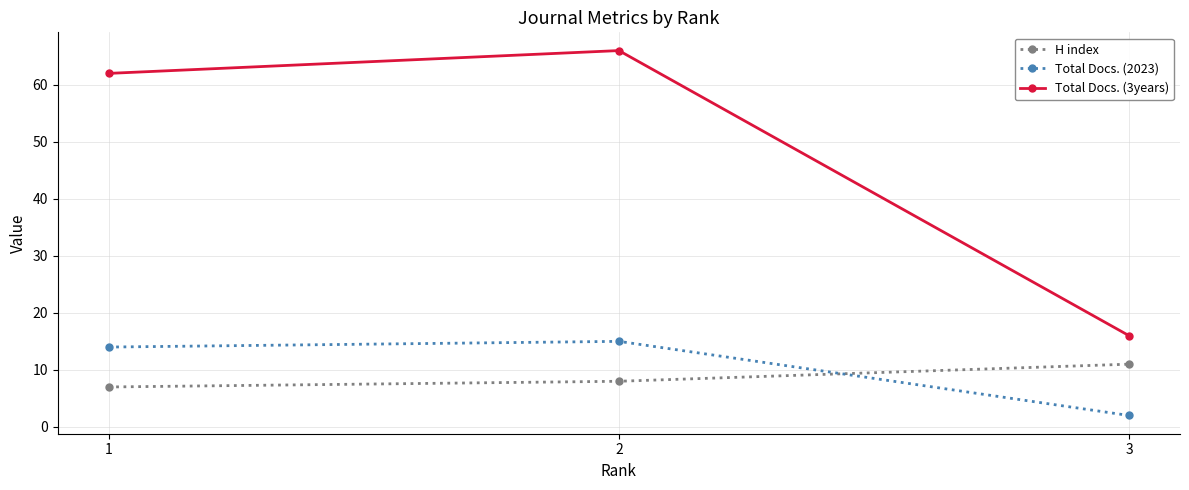

Read the H index value at 2.

8